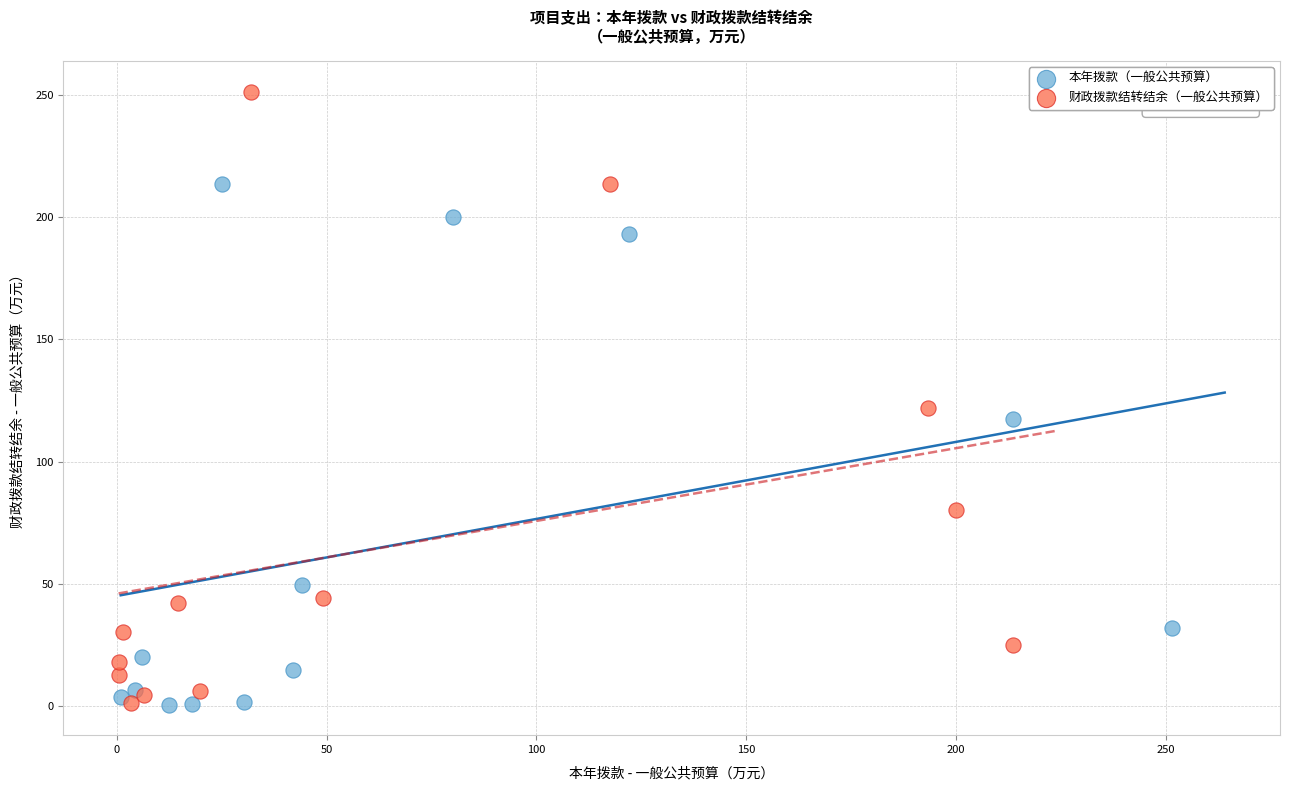

Which series has the widest spread of Y values?

财政拨款结转结余（一般公共预算）